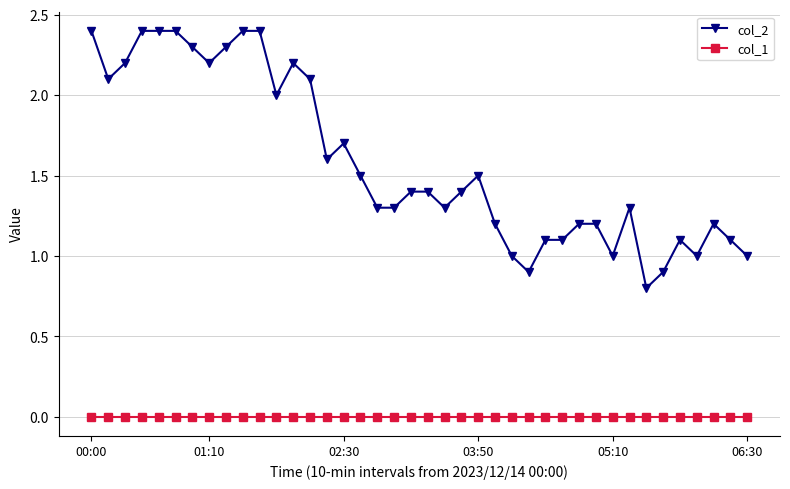

Reading right to left, extract all data points from this chart.

col_2: 1.0	1.1	1.2	1.0	1.1	0.9	0.8	1.3	1.0	1.2	1.2	1.1	1.1	0.9	1.0	1.2	1.5	1.4	1.3	1.4	1.4	1.3	1.3	1.5	1.7	1.6	2.1	2.2	2.0	2.4	2.4	2.3	2.2	2.3	2.4	2.4	2.4	2.2	2.1	2.4
col_1: 0.0	0.0	0.0	0.0	0.0	0.0	0.0	0.0	0.0	0.0	0.0	0.0	0.0	0.0	0.0	0.0	0.0	0.0	0.0	0.0	0.0	0.0	0.0	0.0	0.0	0.0	0.0	0.0	0.0	0.0	0.0	0.0	0.0	0.0	0.0	0.0	0.0	0.0	0.0	0.0